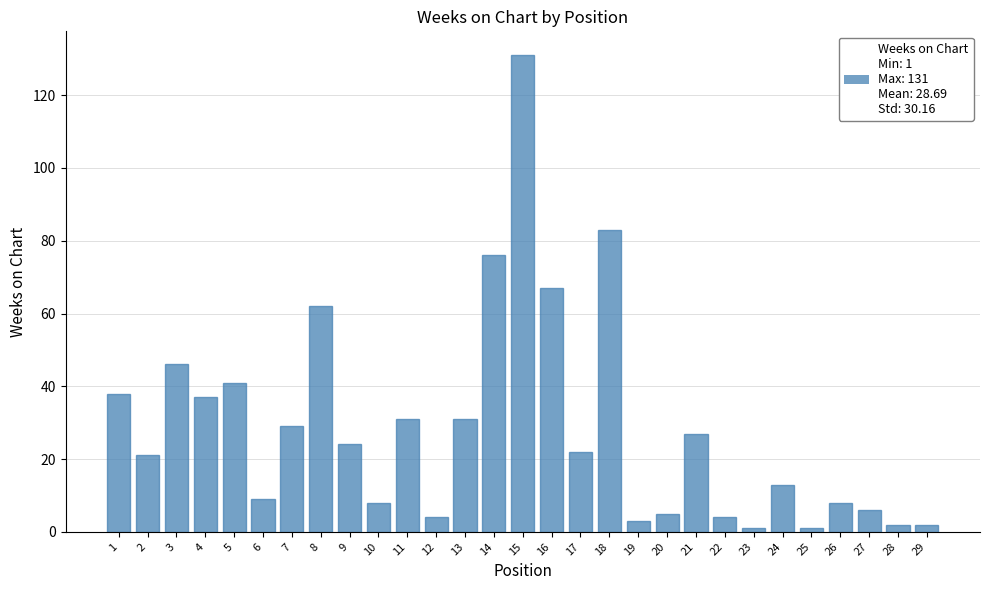

Reading left to right, what are all the values shown in this chart?

38	21	46	37	41	9	29	62	24	8	31	4	31	76	131	67	22	83	3	5	27	4	1	13	1	8	6	2	2